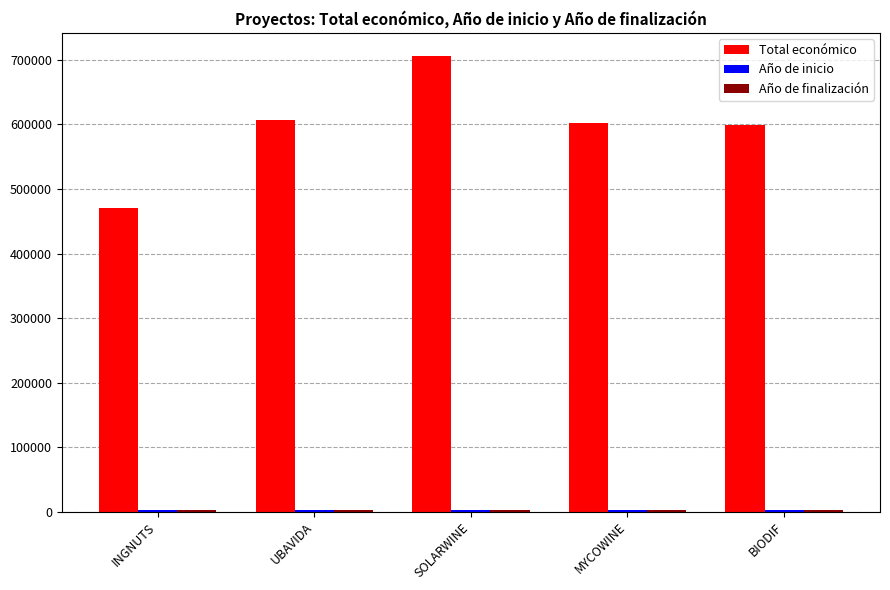

What is the sum of all Total económico values?

2986936.4